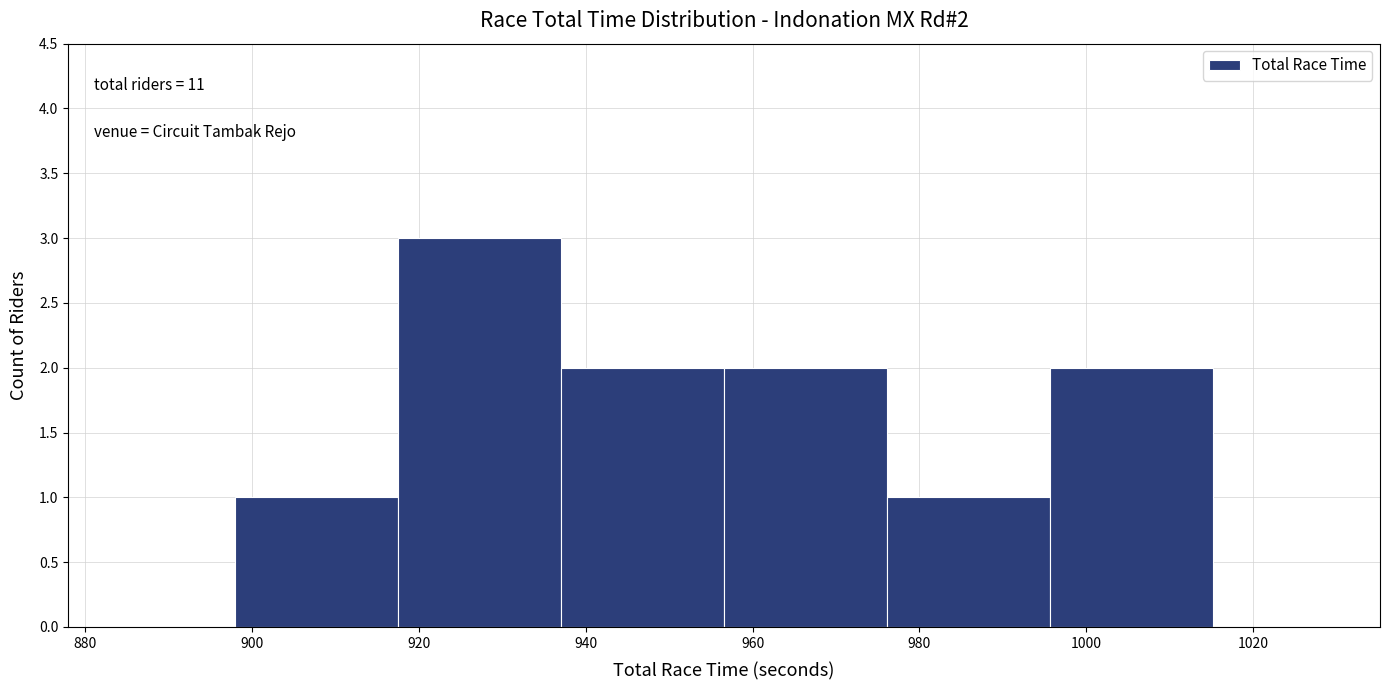

Over which range of the x-axis is the bar tallest?

918 to 938